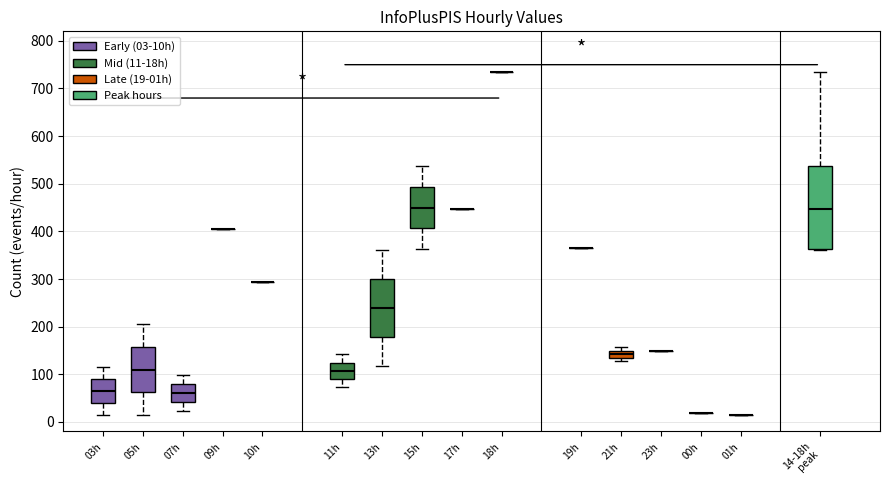

Comparing the boxes themselves (not the whiskers), which one is the tallest?

14-18h peak